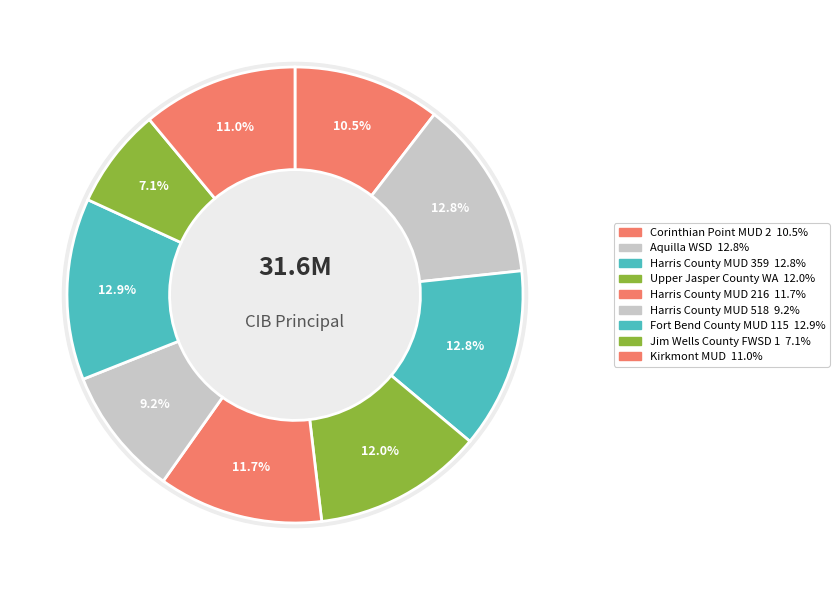

To the nearest percent, what is the difference between the largest and smallest slice percentages?

6%